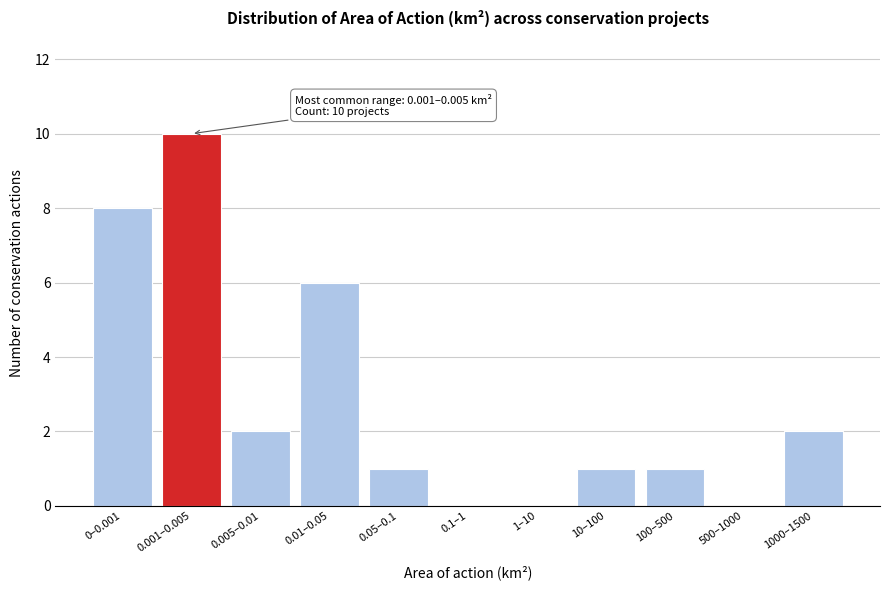

Reading left to right, list all the values displayed in this chart.

0–0.001=8	0.001–0.005=10	0.005–0.01=2	0.01–0.05=6	0.05–0.1=1	0.1–1=0	1–10=0	10–100=1	100–500=1	500–1000=0	1000–1500=2